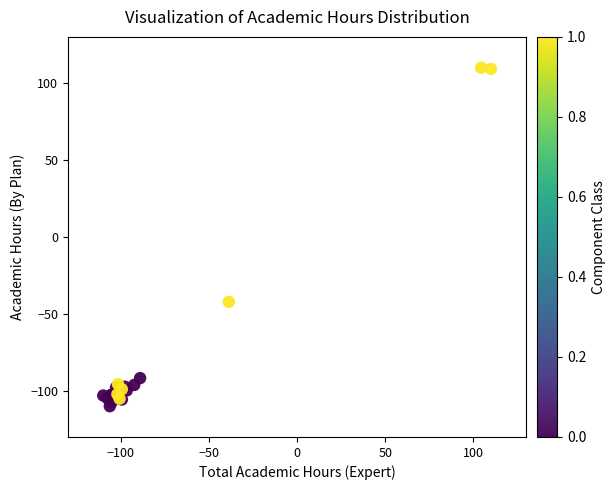

What Y value in the scatter plot is closest to 0?

-42.2